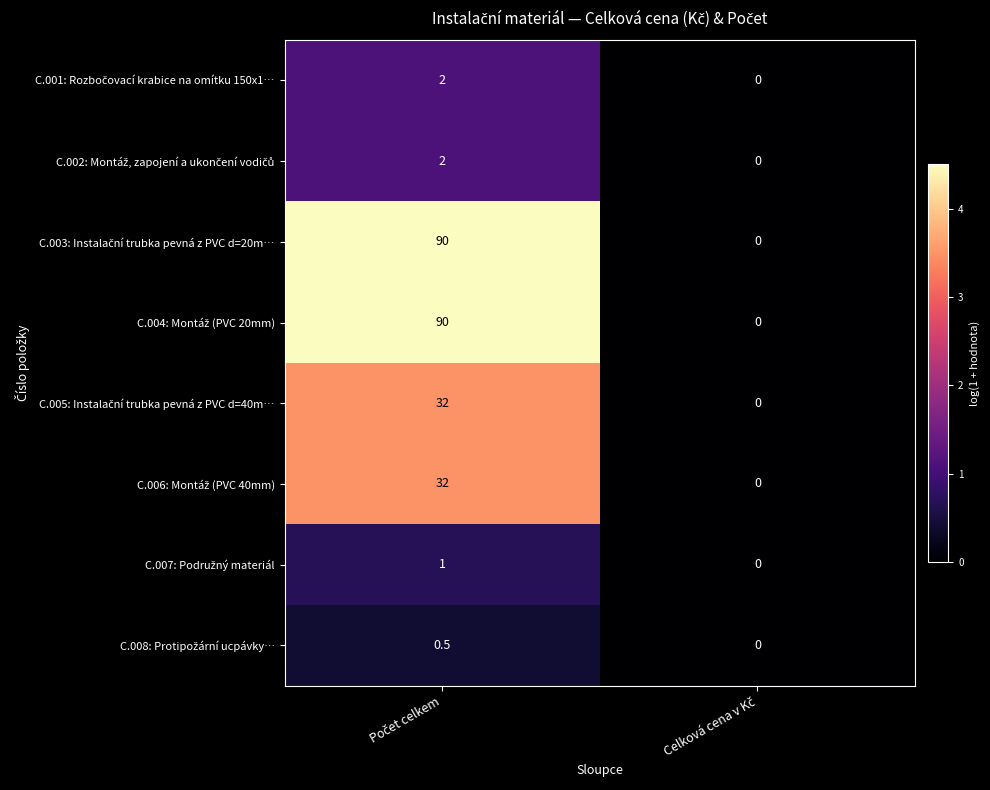

What is the maximum value shown in the chart?

90.0